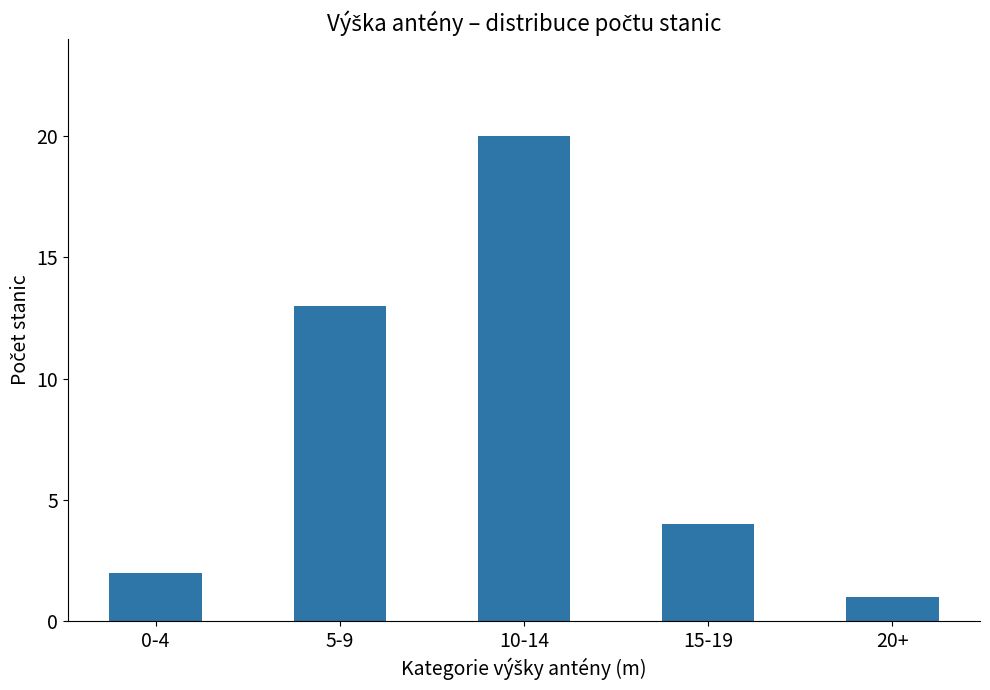

What is the maximum value shown in the chart?

20